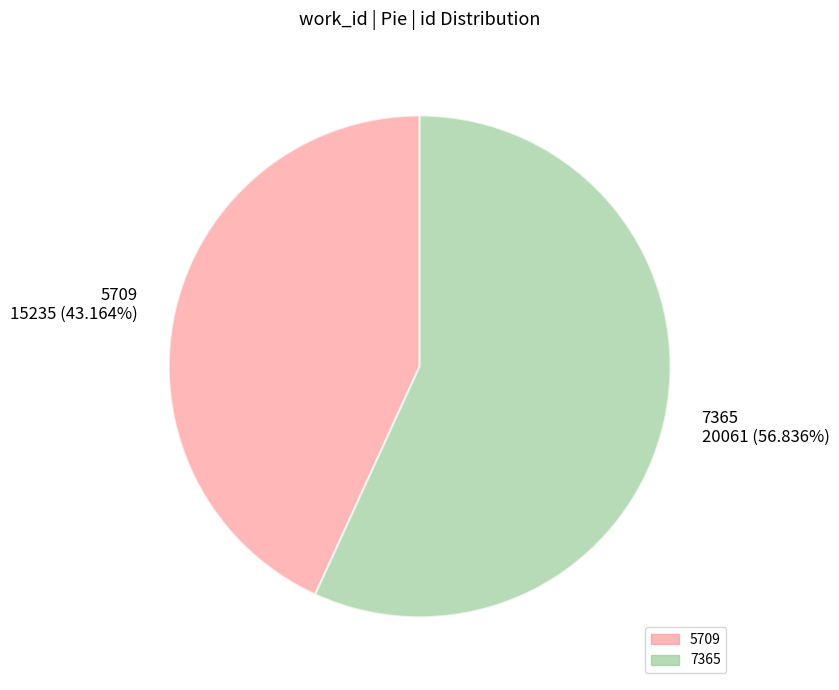

Which has a higher value, 5709 or 7365?

7365